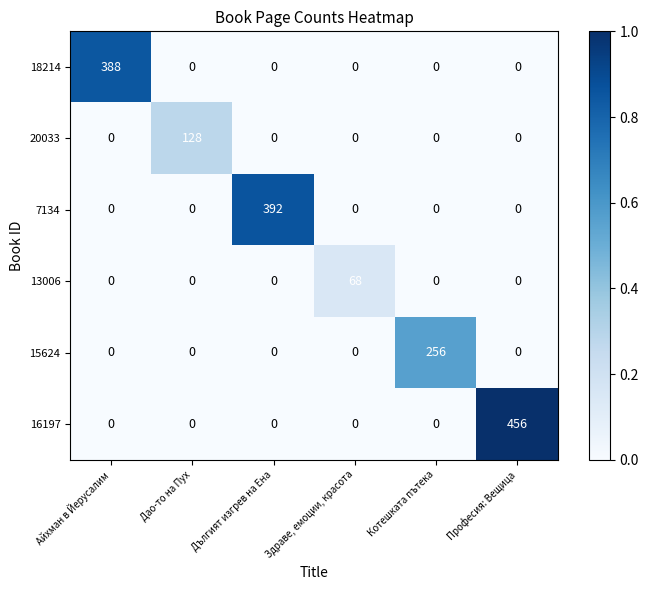

Rank the series by their maximum value, from lowest to highest.

13006, 20033, 15624, 18214, 7134, 16197